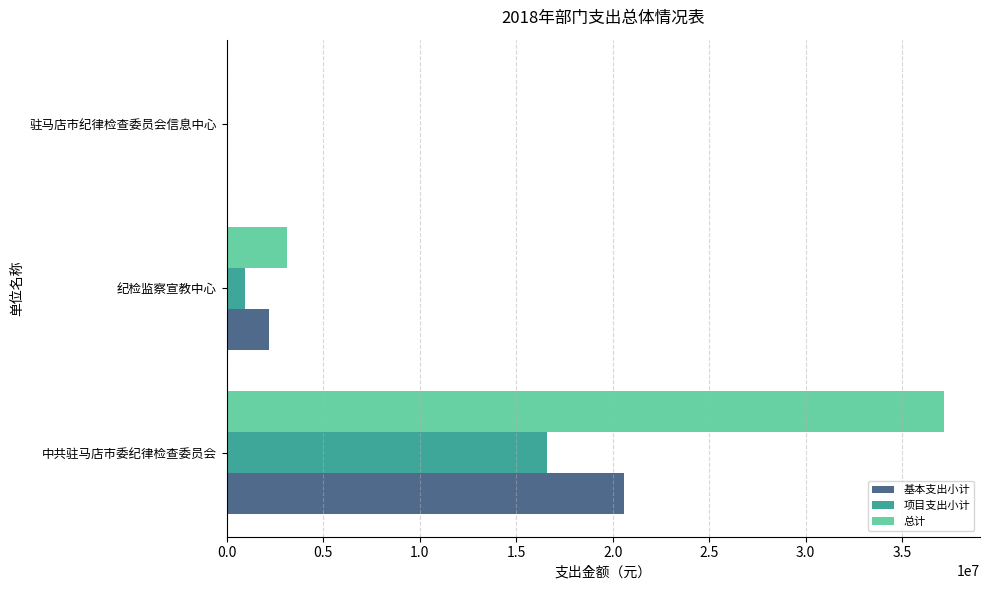

What is the sum of all 总计 values?

40385027